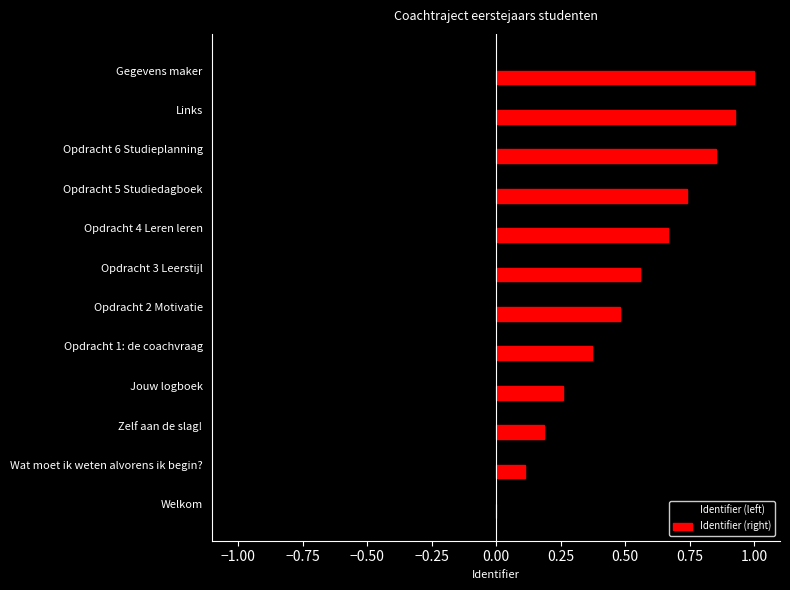

Is the value of Identifier (left) at Opdracht 1: de coachvraag greater than the value of Identifier (right) at Welkom?

No